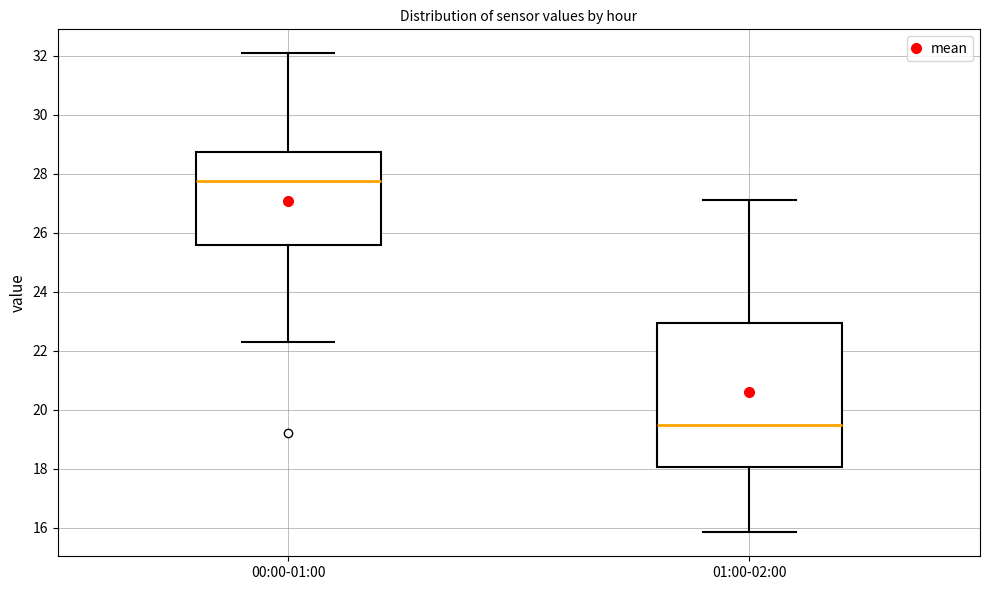

Comparing the boxes themselves (not the whiskers), which one is the tallest?

01:00-02:00